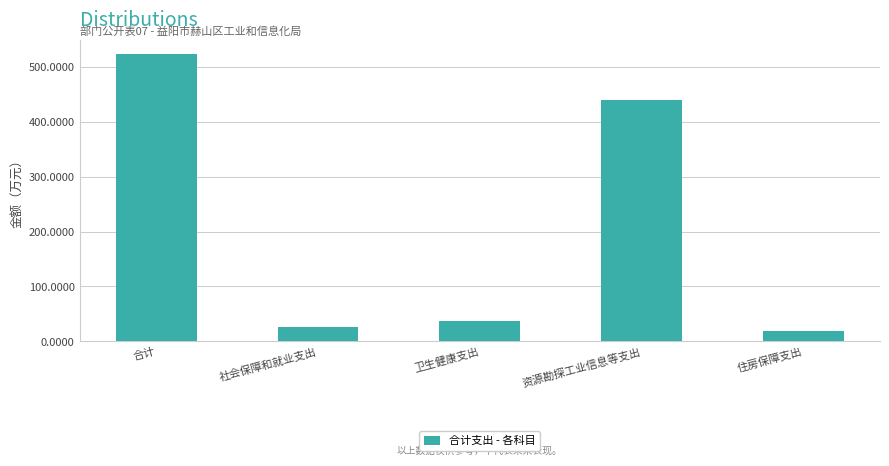

Reading left to right, what are all the values shown in this chart?

523.4	26.9	37.8	439.2	19.5